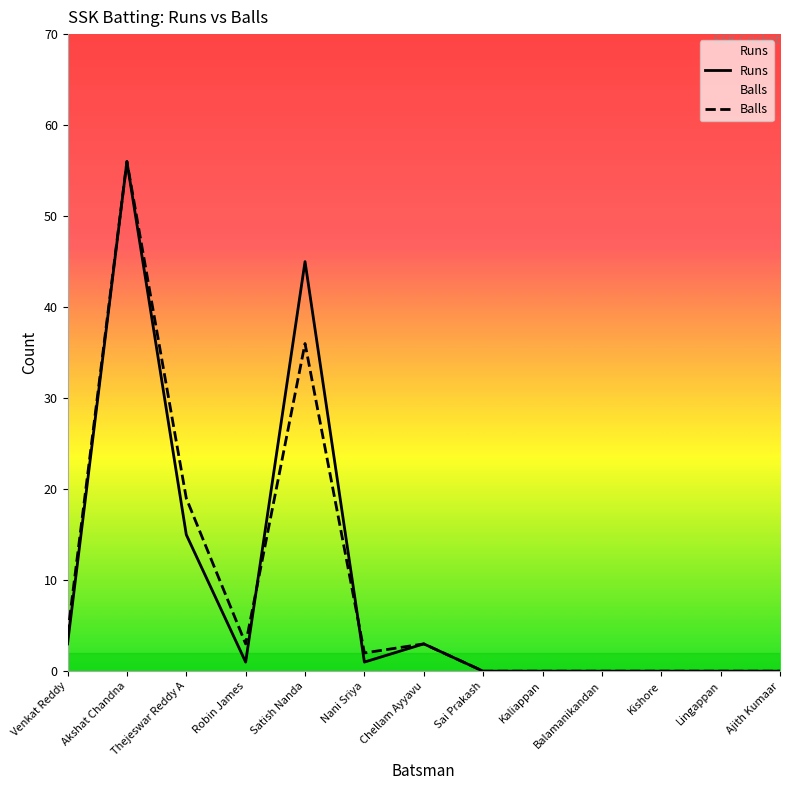

Between Akshat Chandna and Ajith Kumaar, which is larger?

Akshat Chandna